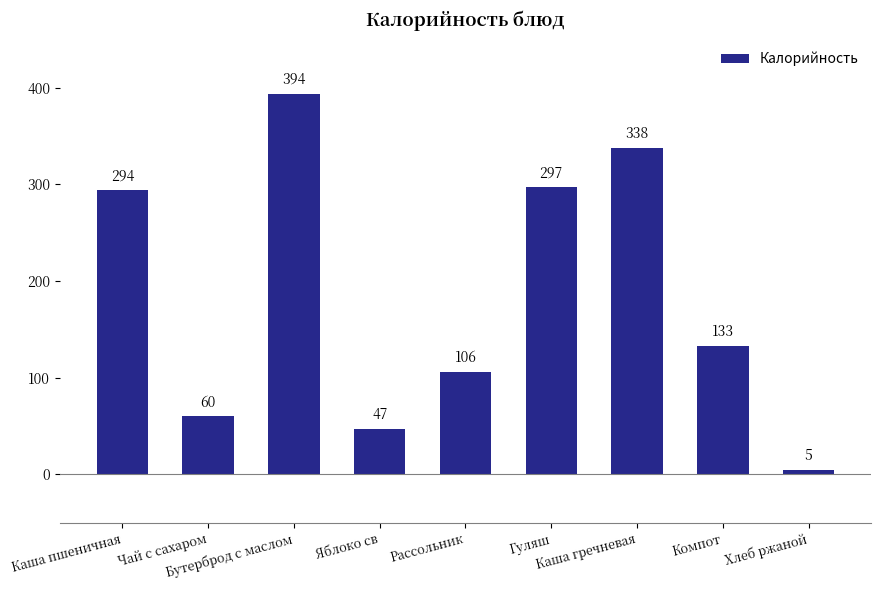

Which label corresponds to the largest value in the chart?

Бутерброд с маслом